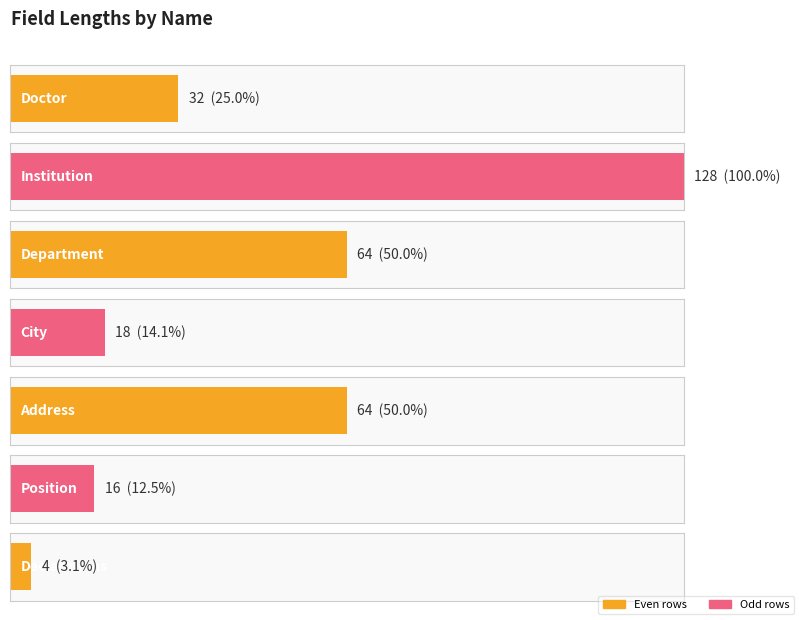

Rank the categories by value from highest to lowest.

Institution, Department, Address, Doctor, City, Position, Declarations